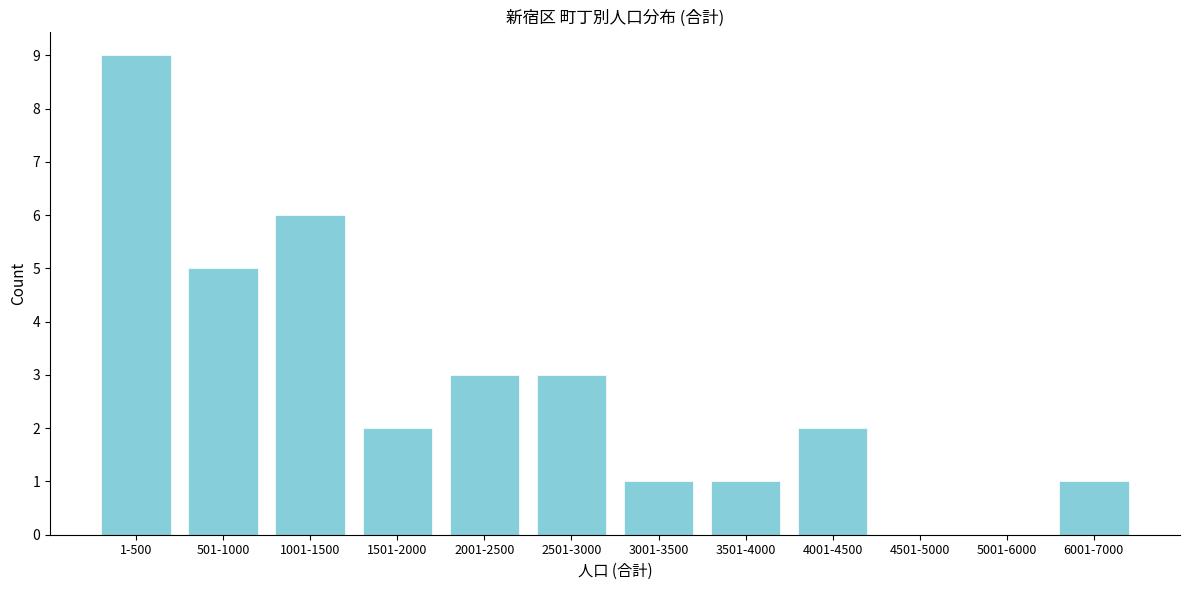

Reading left to right, transcribe all the data shown in this chart.

1-500=9	501-1000=5	1001-1500=6	1501-2000=2	2001-2500=3	2501-3000=3	3001-3500=1	3501-4000=1	4001-4500=2	4501-5000=0	5001-6000=0	6001-7000=1